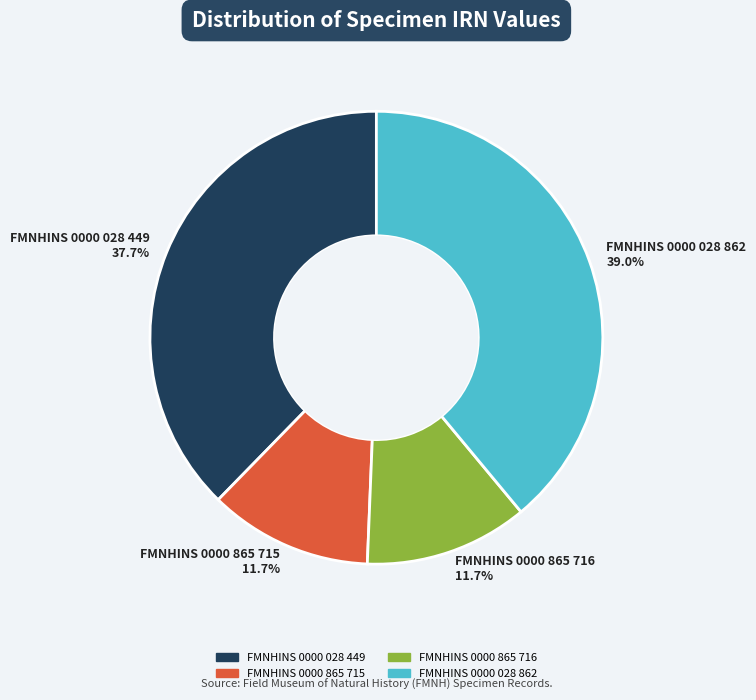

To the nearest percent, what is the difference between the largest and smallest slice percentages?

27%